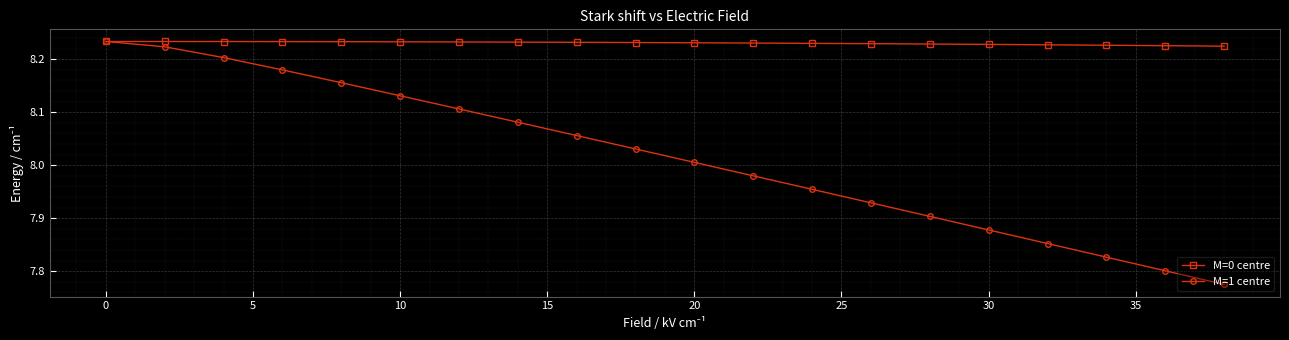

How many M=0 centre values are between 8 and 9?

20